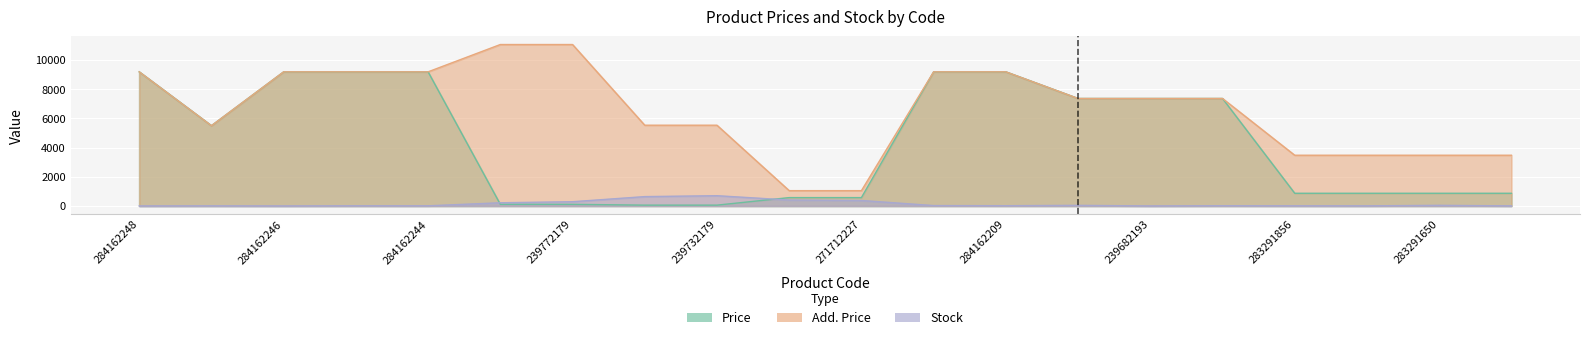

At how many categories does at least one series exceed 3180?

18